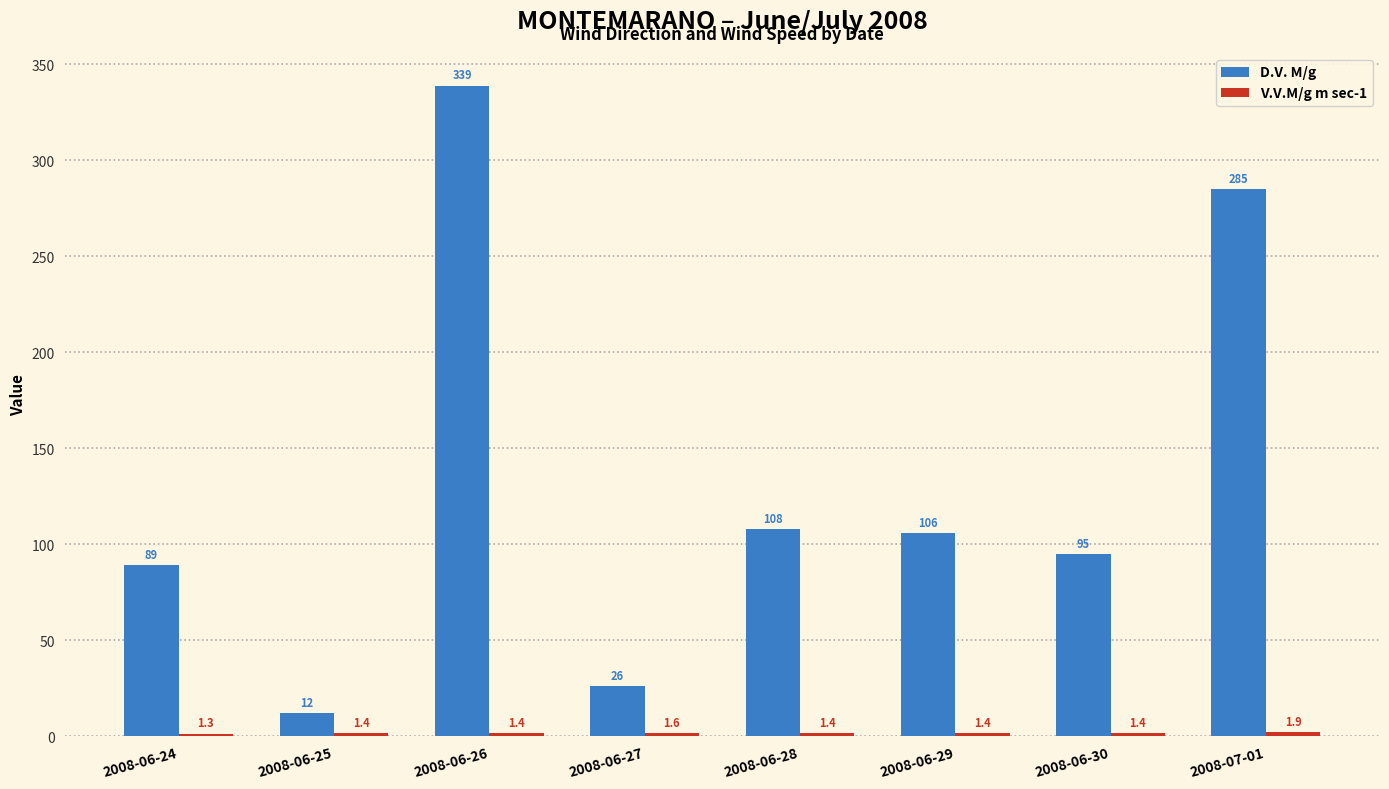

At which label does D.V. M/g first exceed 106?

2008-06-26